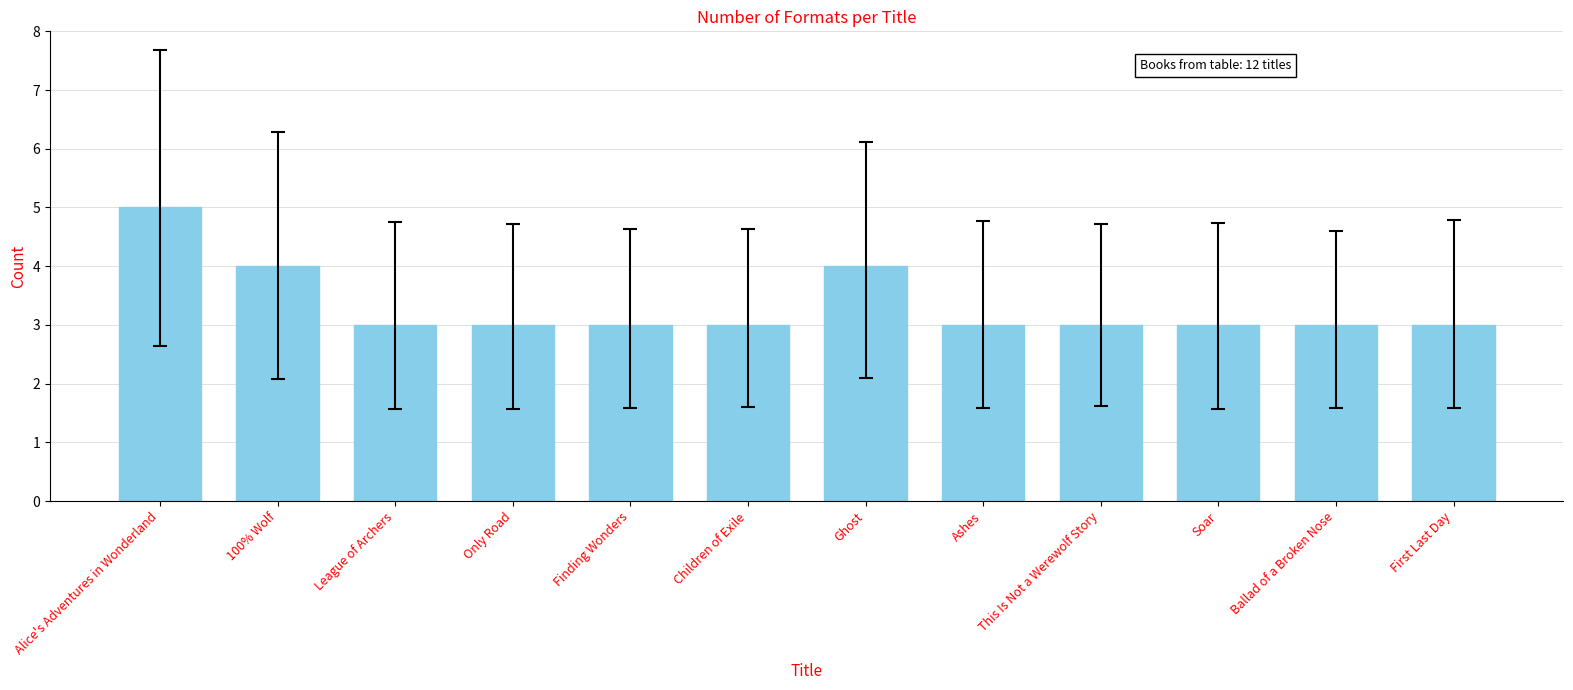

What is the average value?

3